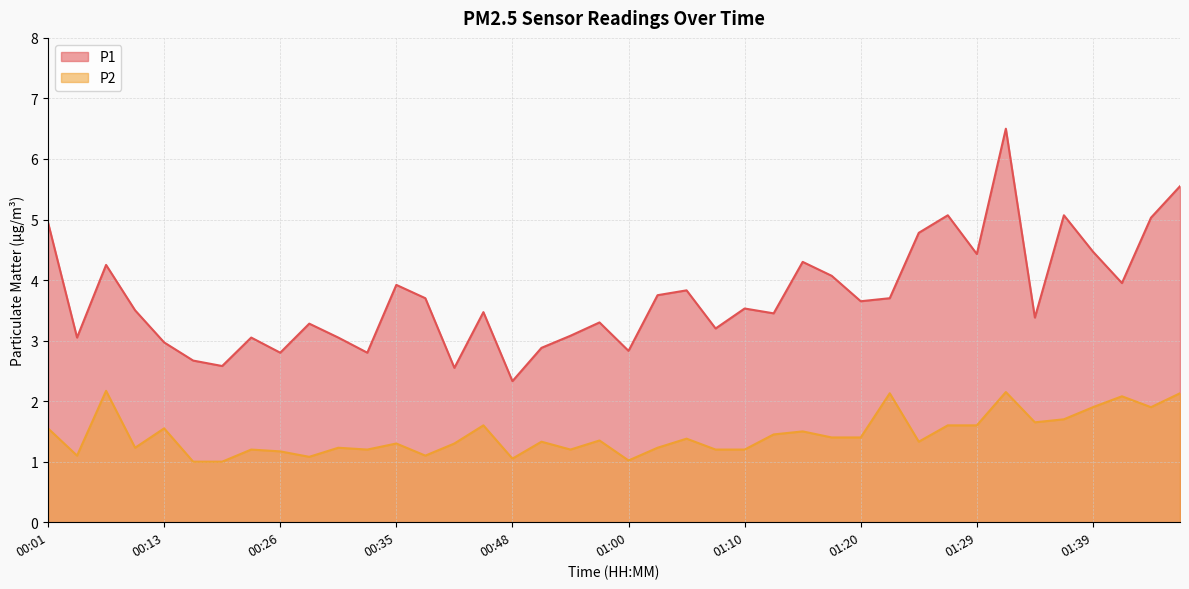

True or false: P2 and P1 cross at least once.

False